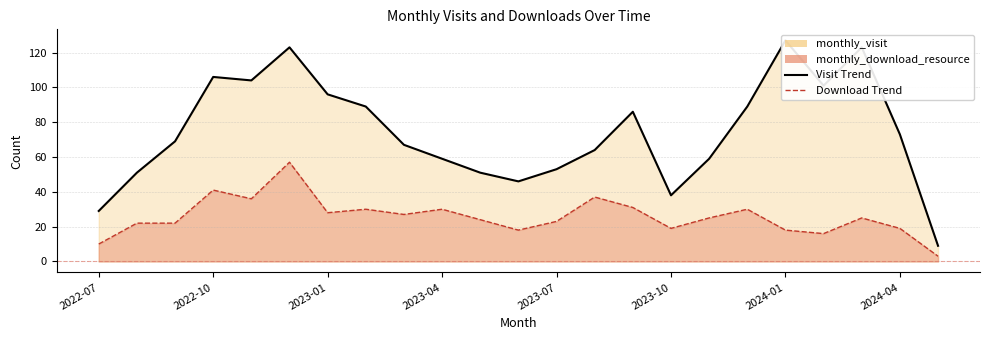

The value of monthly_visit at 2022-11 is 104. True or false?

True